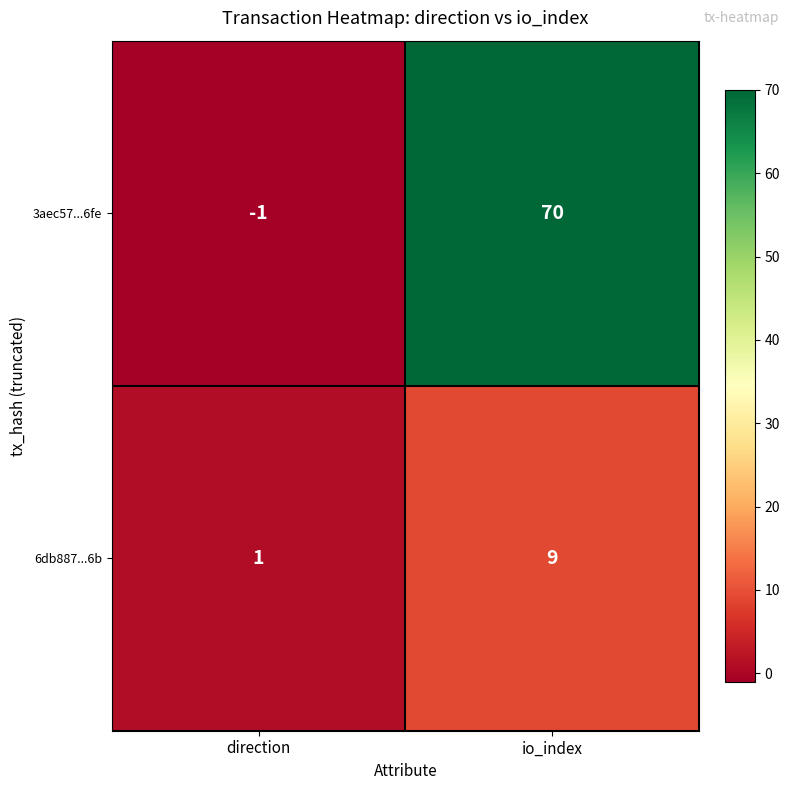

Reading left to right, what are all the values shown in this chart?

3aec57...6fe: -1	70
6db887...6b: 1	9